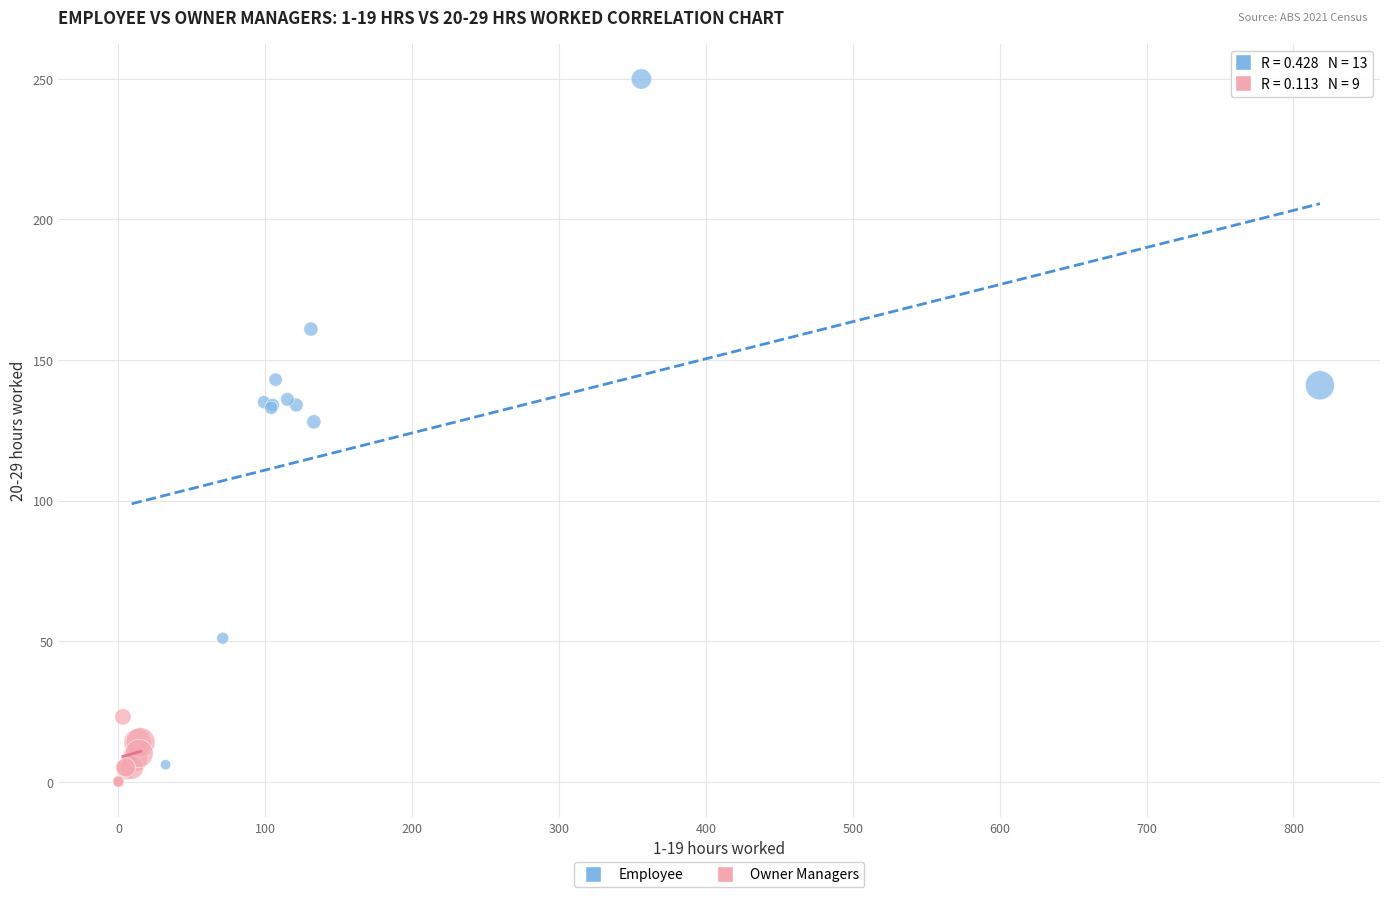

Which series has the widest spread of Y values?

Employee